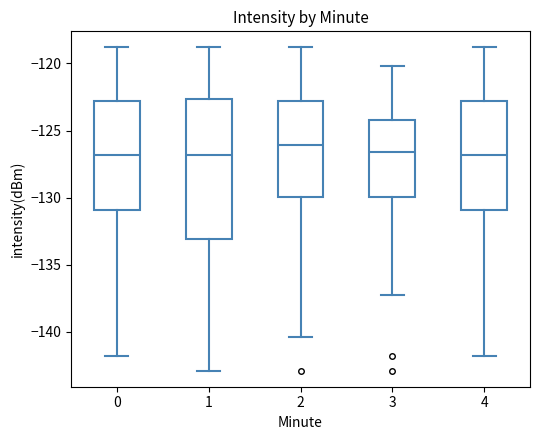

Which box is the tallest, from its lower edge to its upper edge?

1